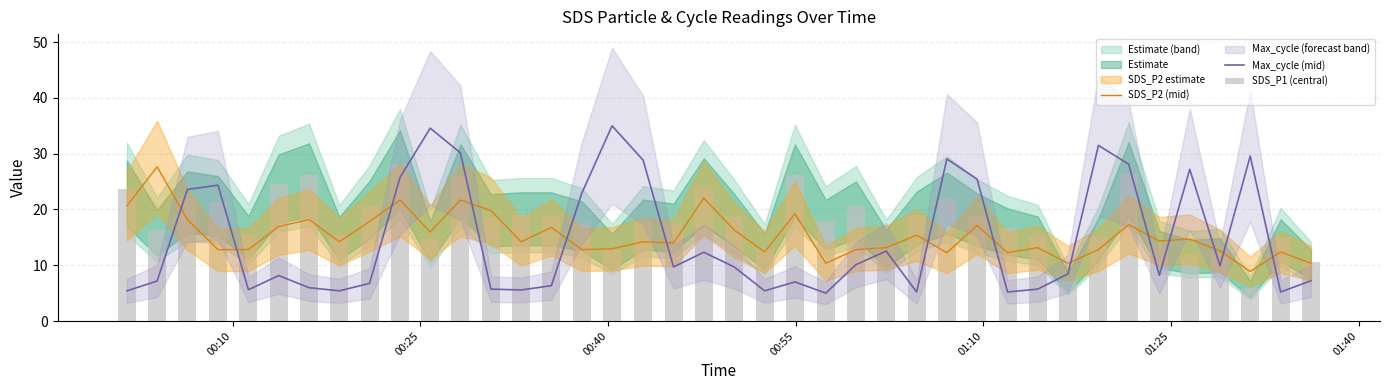

Which series has the widest spread of values?

Max_cycle (mid)